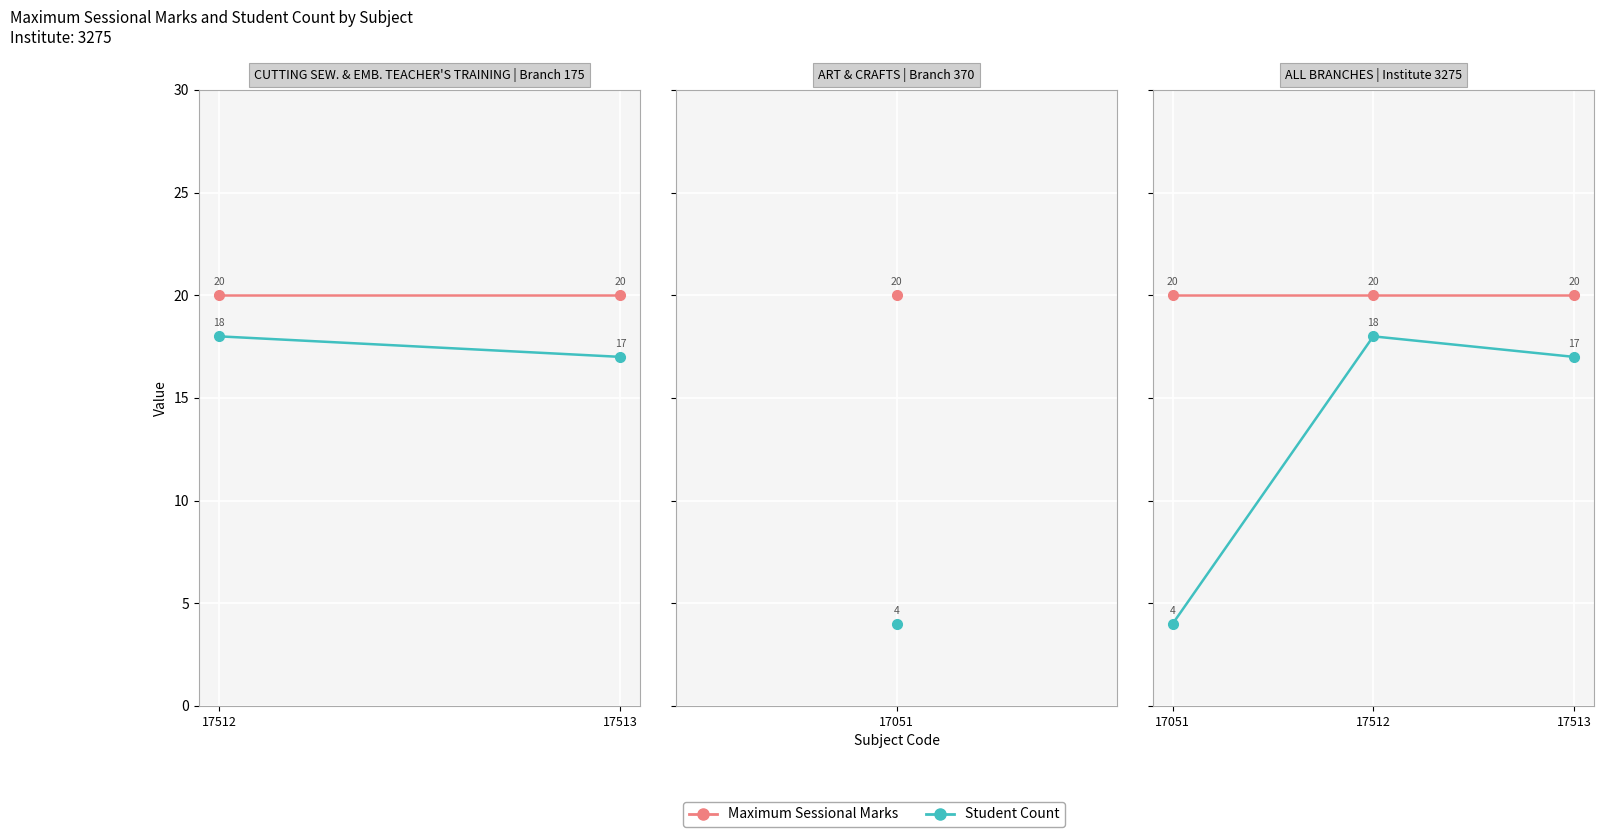

What is the maximum value shown in the chart?

20